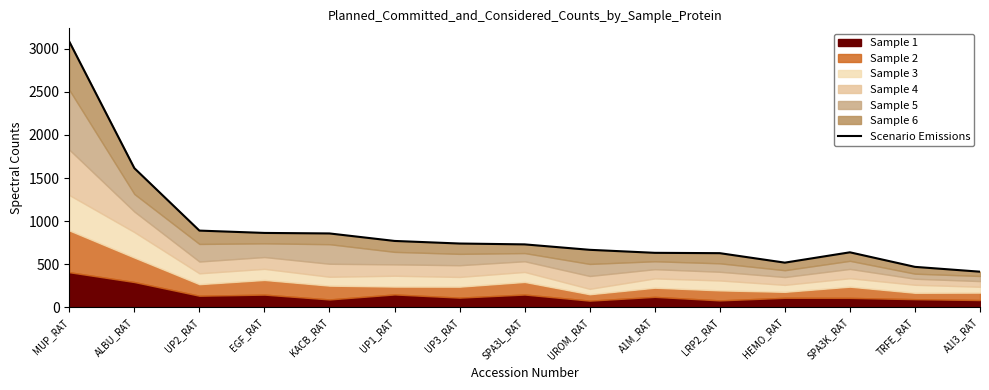

Reading right to left, list all the values displayed in this chart.

A1I3_RAT=413	TRFE_RAT=469	SPA3K_RAT=638	HEMO_RAT=518	LRP2_RAT=628	A1M_RAT=632	UROM_RAT=667	SPA3L_RAT=730	UP3_RAT=740	UP1_RAT=770	KACB_RAT=857	EGF_RAT=863	UP2_RAT=890	ALBU_RAT=1615	MUP_RAT=3084